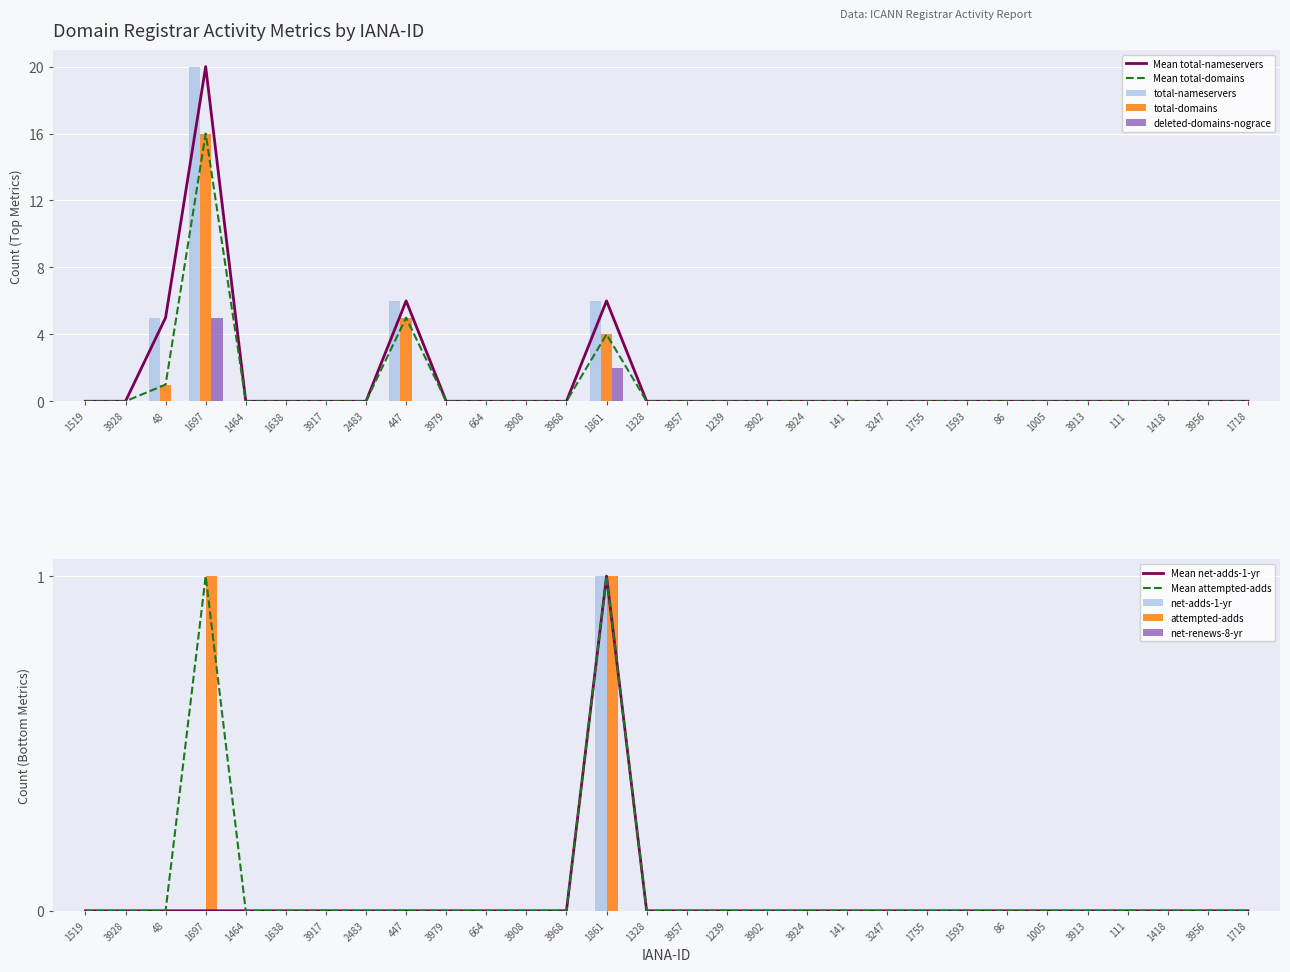

The Mean total-nameservers series shows 9 at 3957. True or false?

False